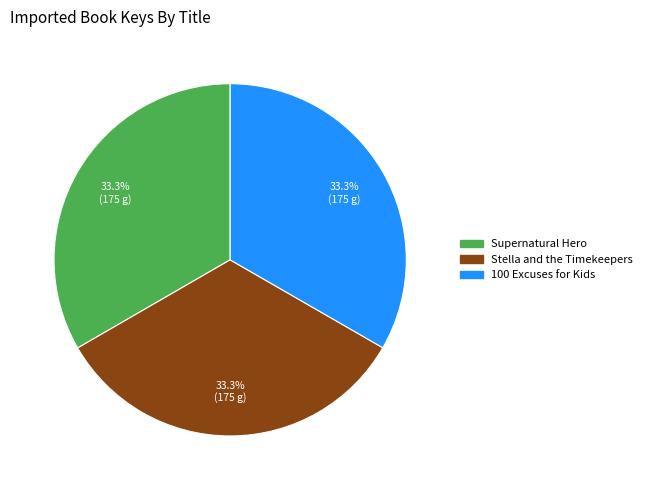

What portion of the pie excludes Supernatural Hero?

66.7%